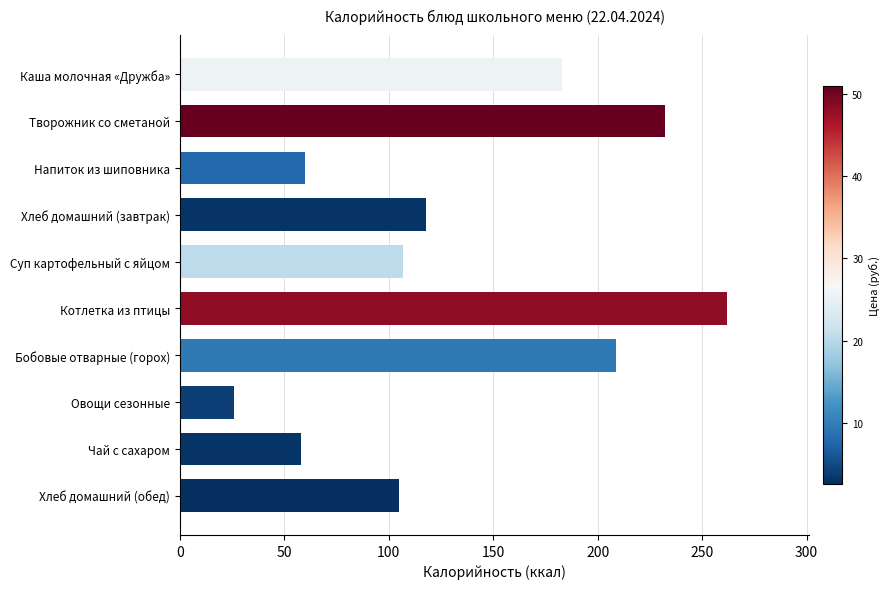

Does the chart contain stacked bars?

No